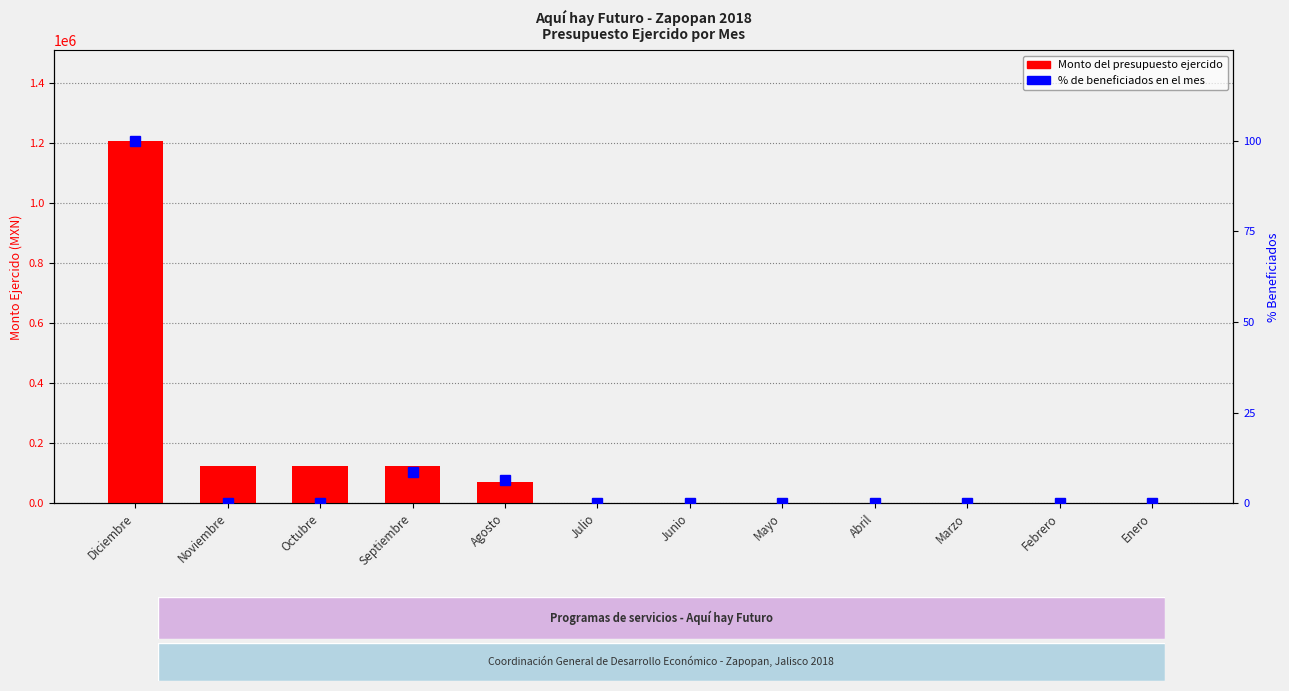

True or false: Monto del presupuesto ejercido has a value of 69948.0 at Agosto.

True